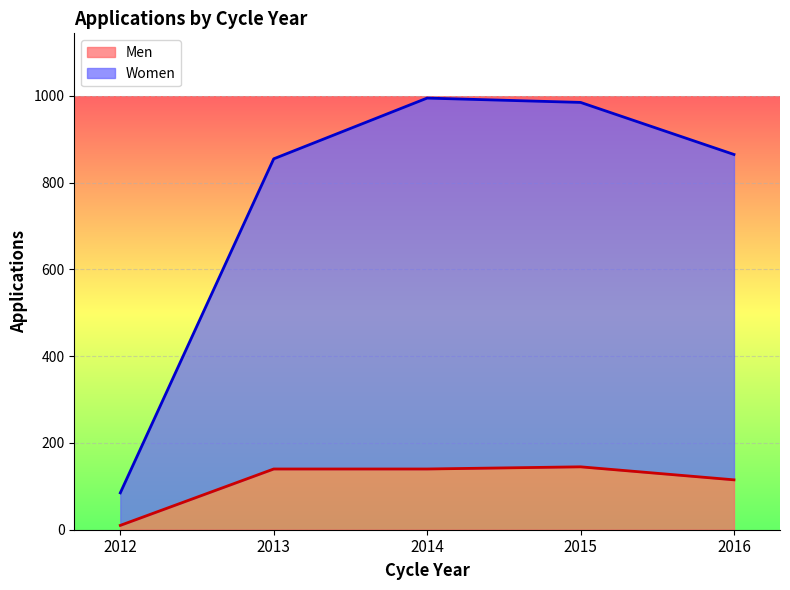

Which series has the widest spread of values?

Women